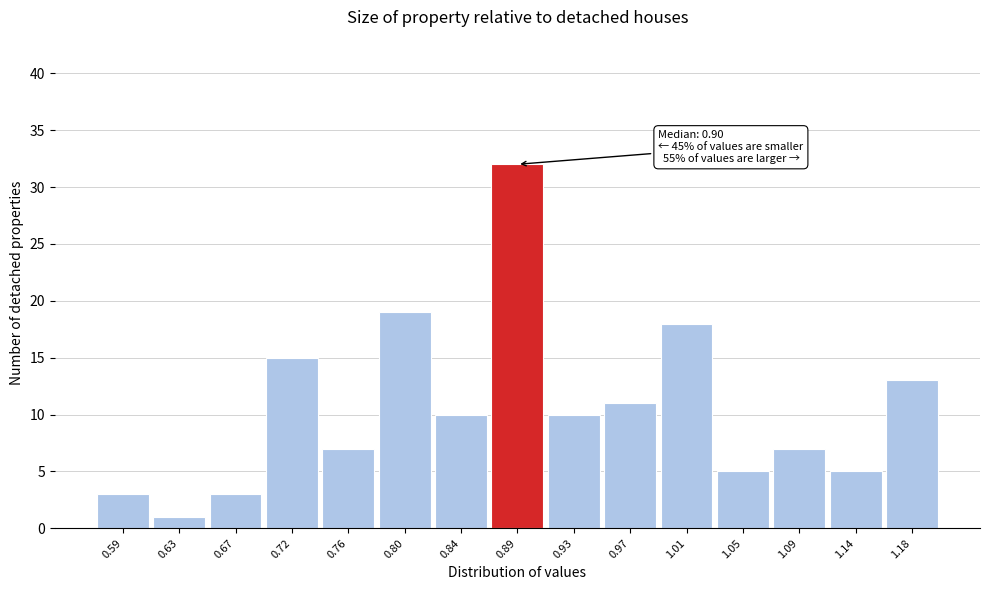

Over which range of the x-axis is the bar tallest?

0.864 to 0.906